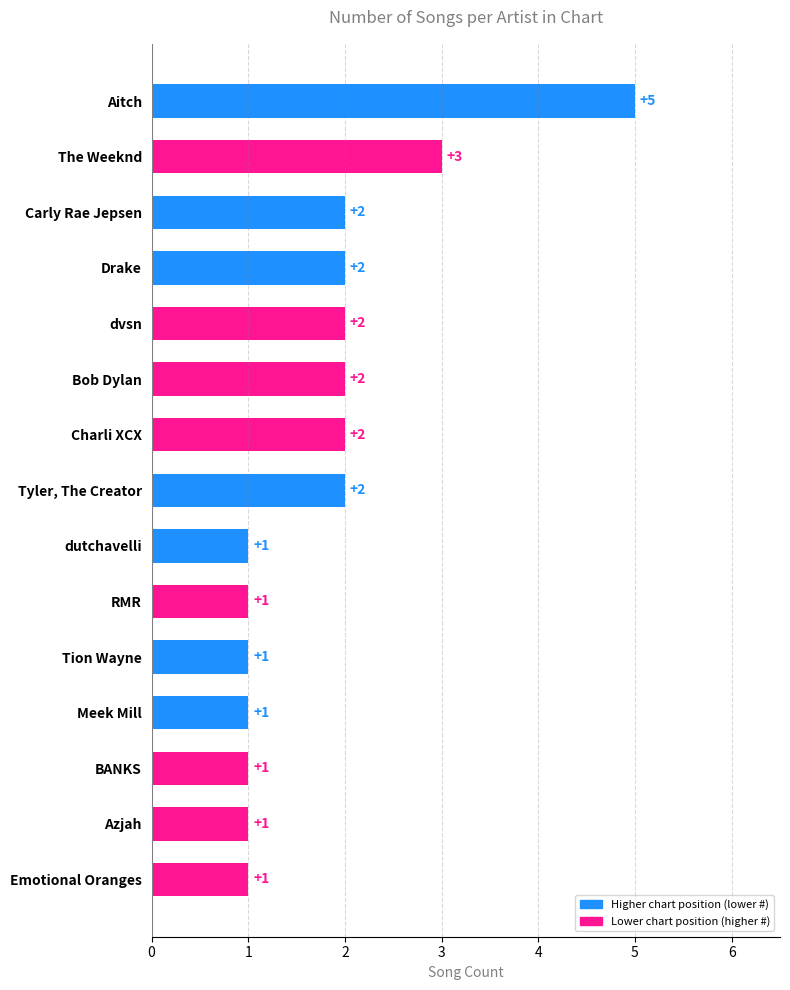

What is the sum of all values?

27